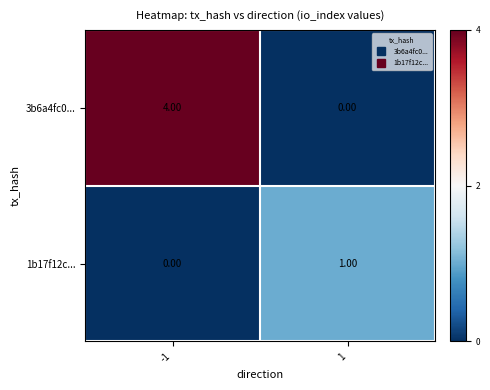

Count the number of data series in this chart.

2